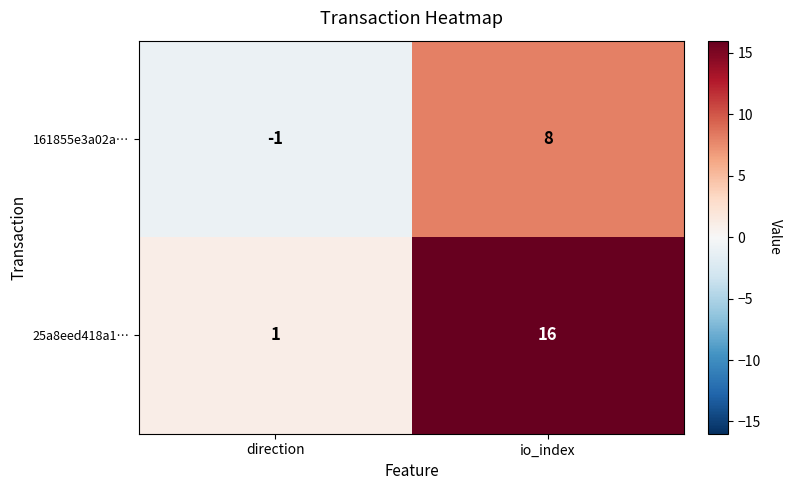

At which category is the sum across all series the highest?

io_index